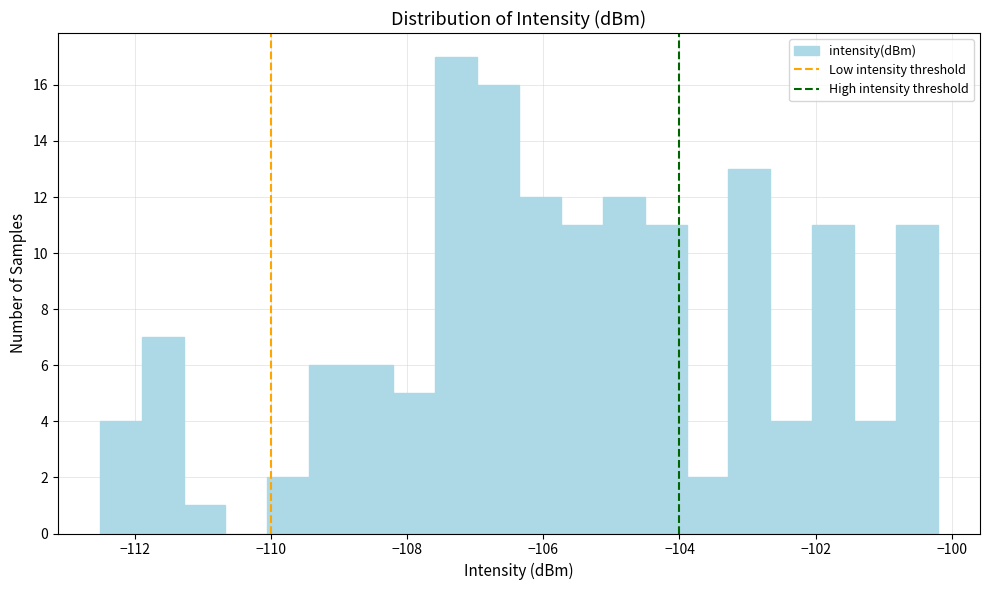

Around what value on the x-axis is the tallest bar? Give the approximate position of its centre, as read against the axis.

-107.2